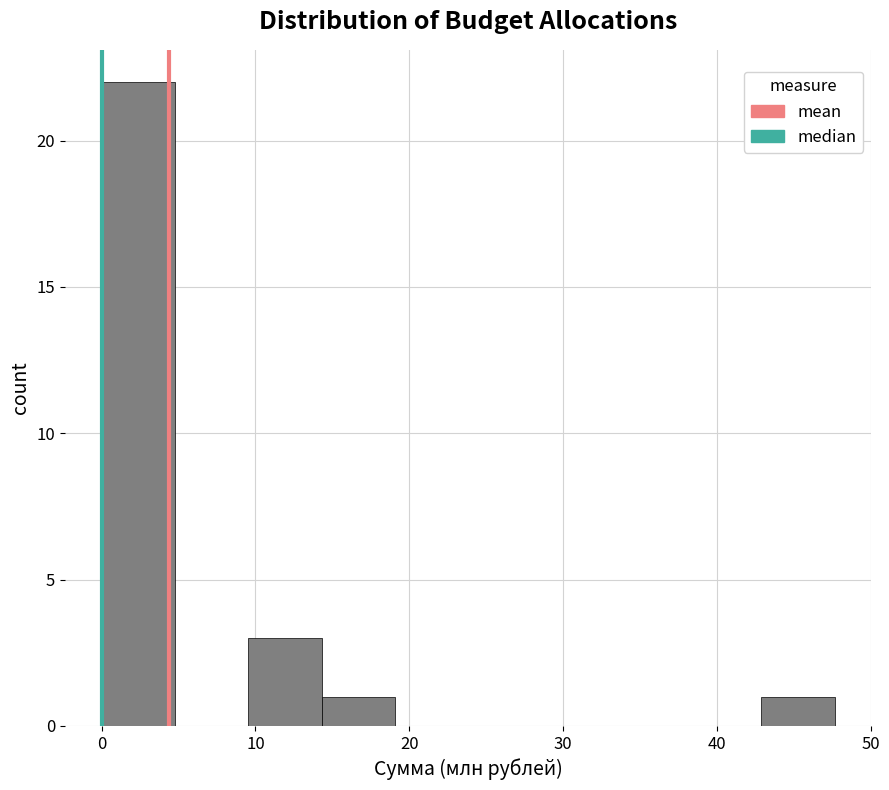

How tall is the bar that spans 14 to 19 on the x-axis? Neither the bar edges nor the heights are printed on the chart, so give them approximately, as read against the axes.

1